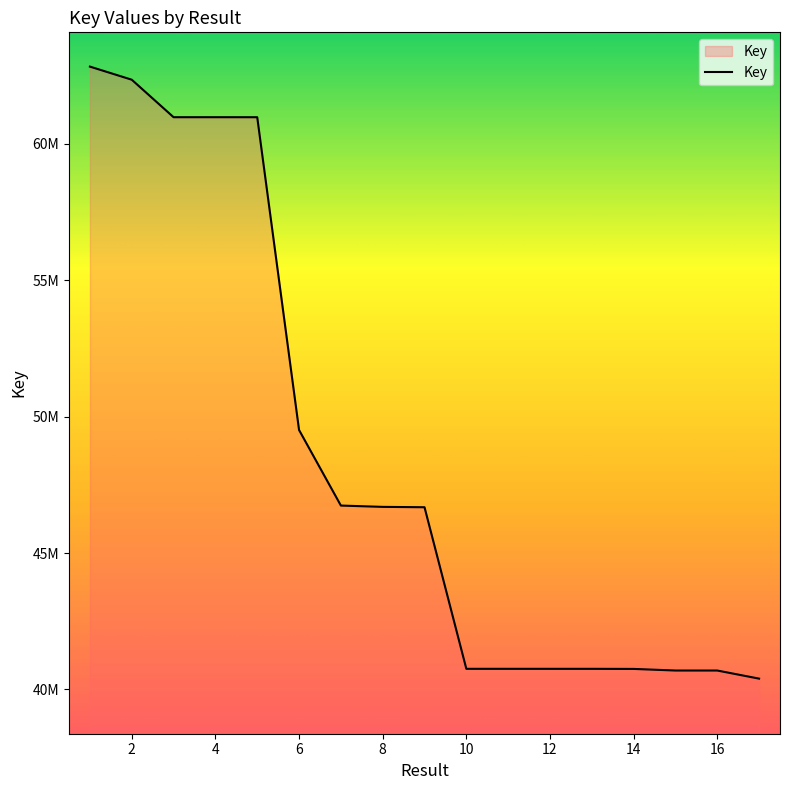

What is the difference between the second highest and minimum values?

21957879